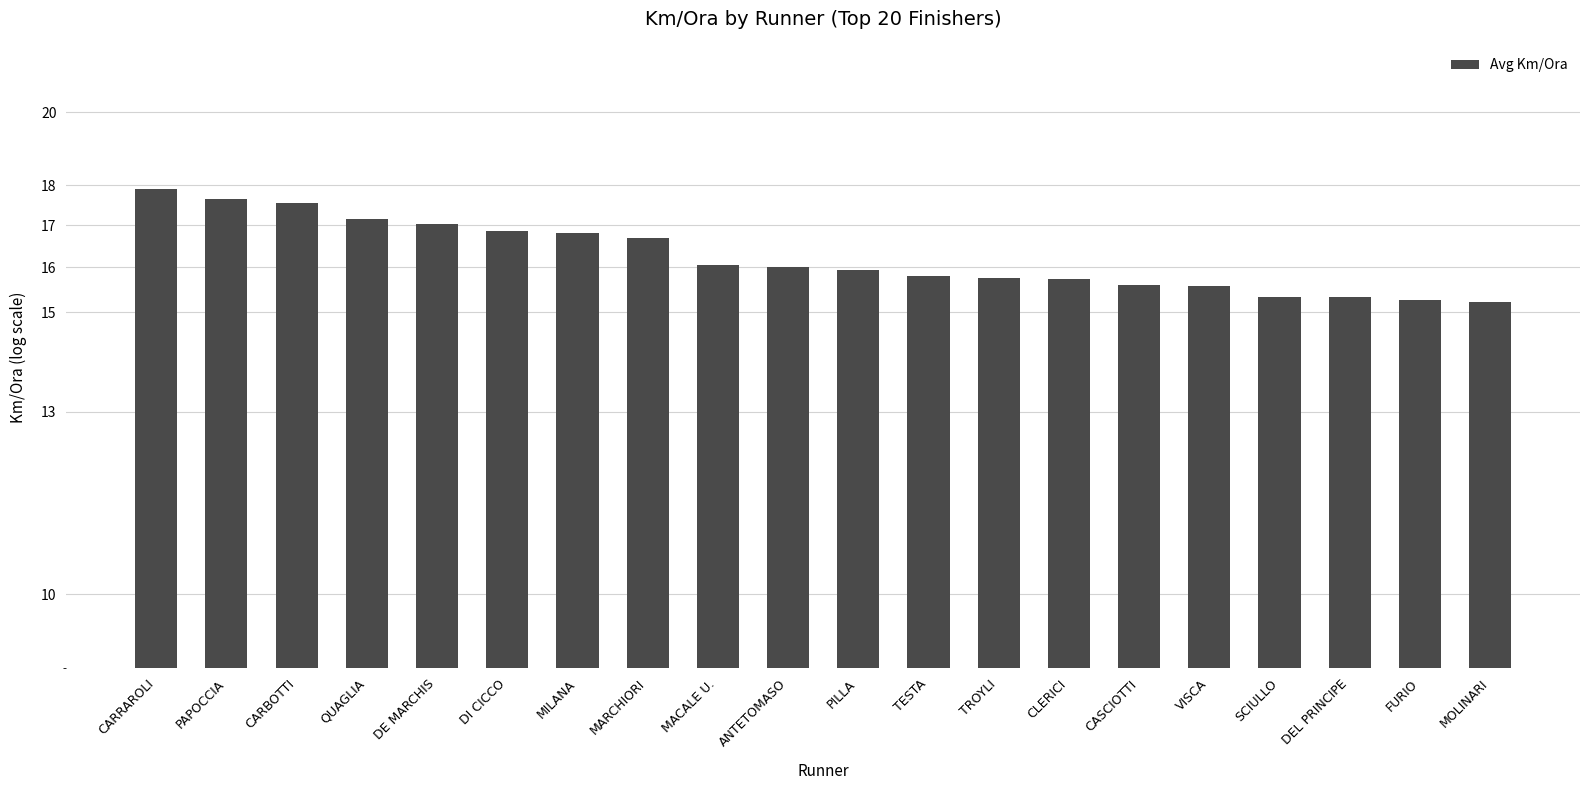

What is the ratio of the value at FURIO to the value at ANTETOMASO?

1.0